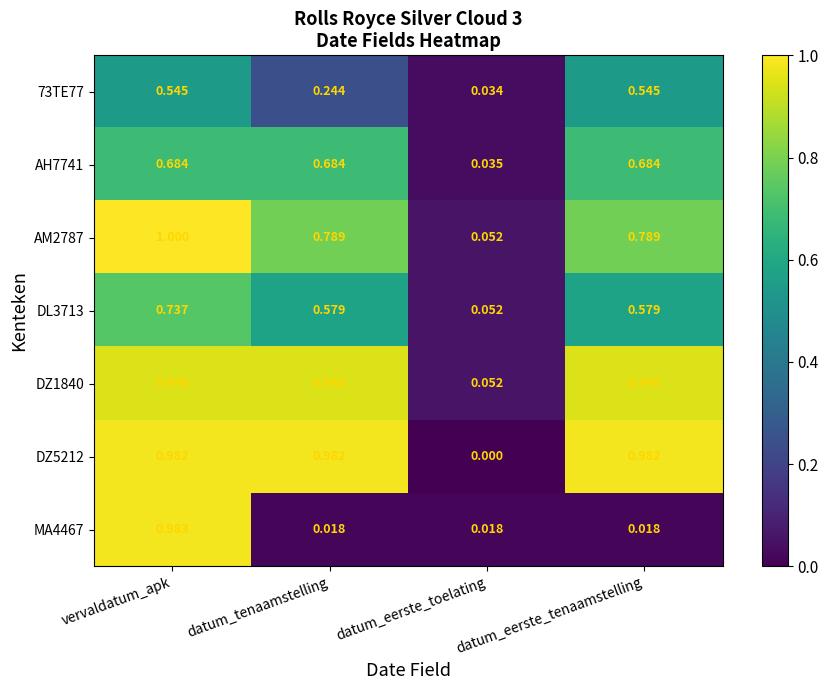

At which category does the chart reach its peak across all series?

vervaldatum_apk